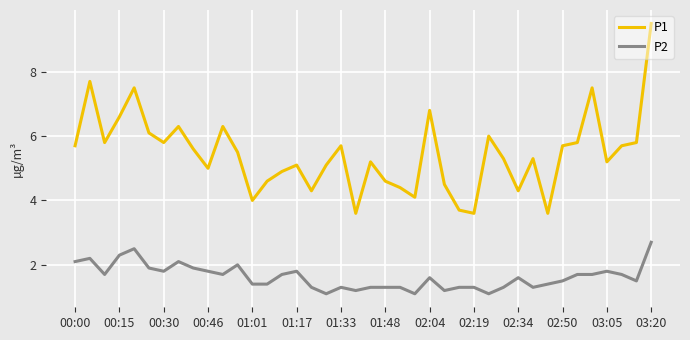

Which series has the widest spread of values?

P1